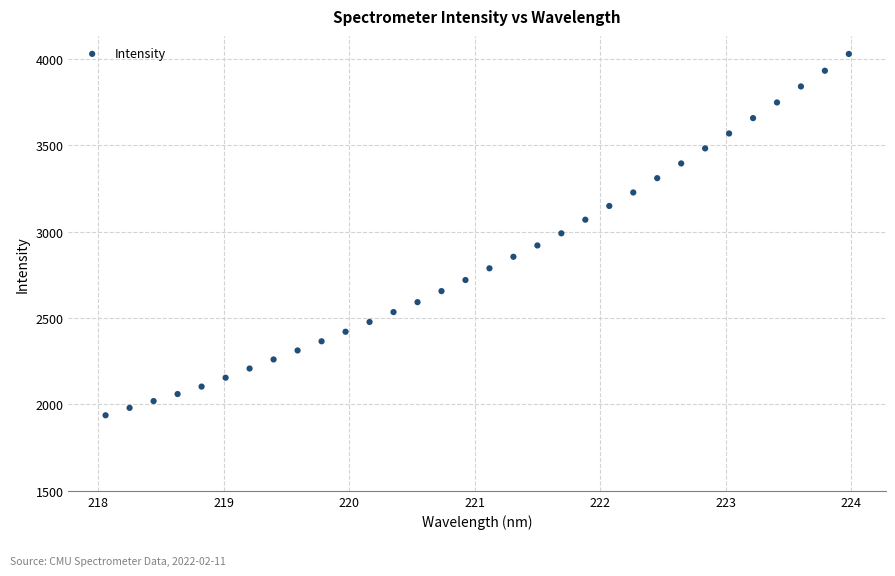

What is the range of X values (max minus min)?

5.9